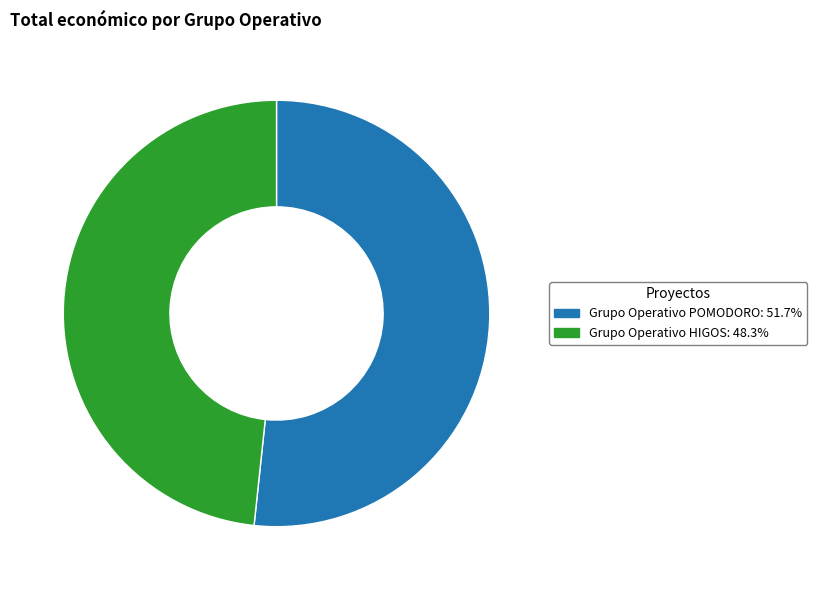

Is there any slice that represents more than half of the pie?

Yes